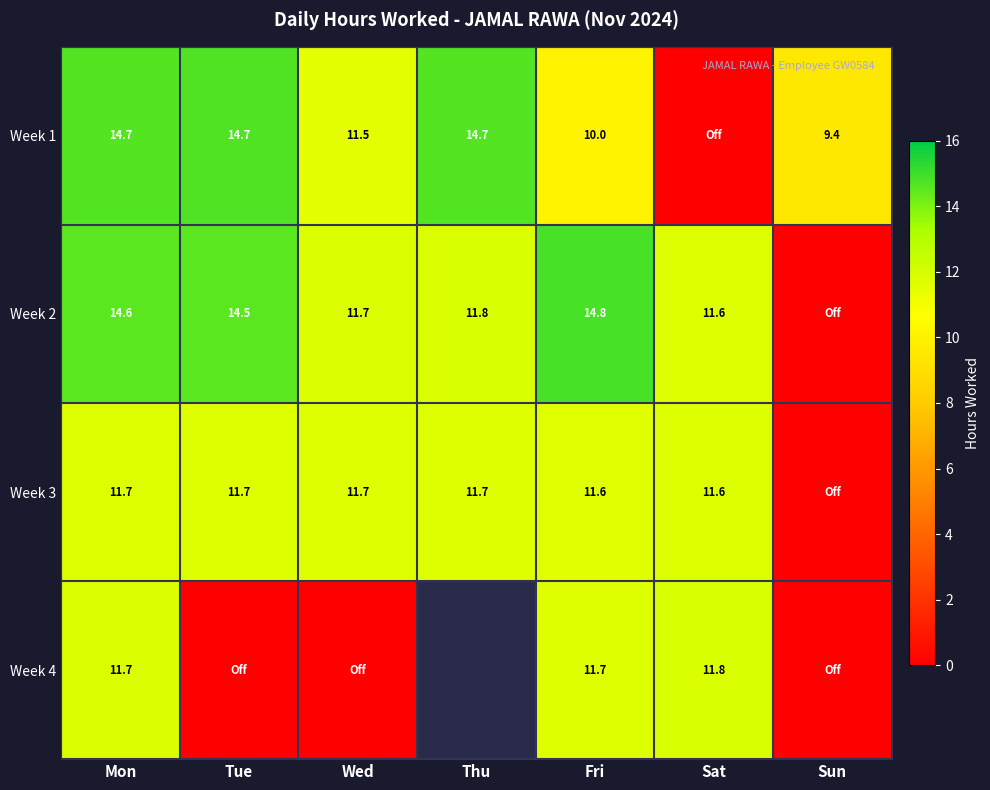

What is the difference between the highest and lowest values at Fri?

4.8